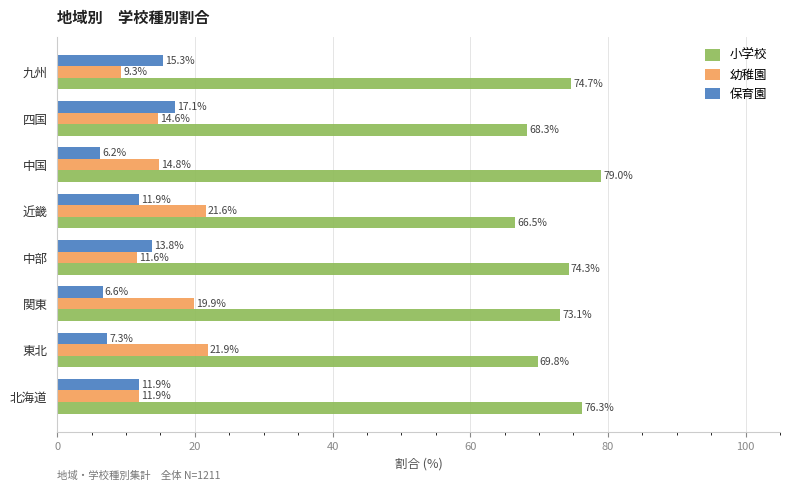

What is the average value of the 幼稚園 series?

15.7